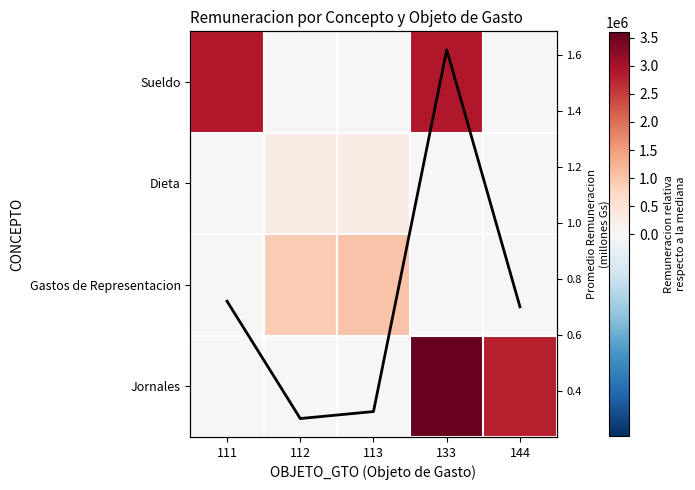

At which label does Sueldo reach its peak?

111